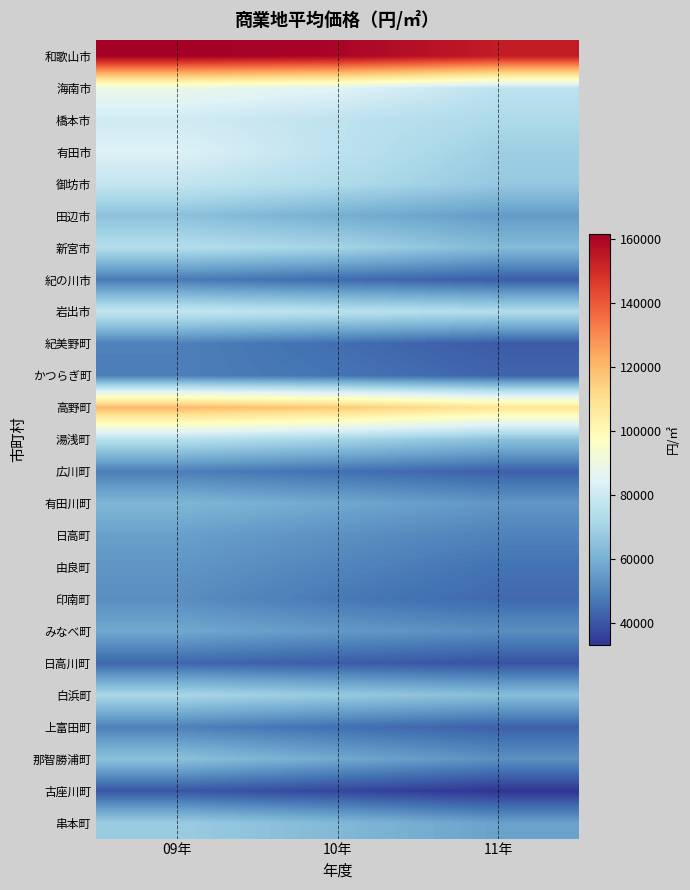

What is the spread (max minus min) of values at 10年?

123100